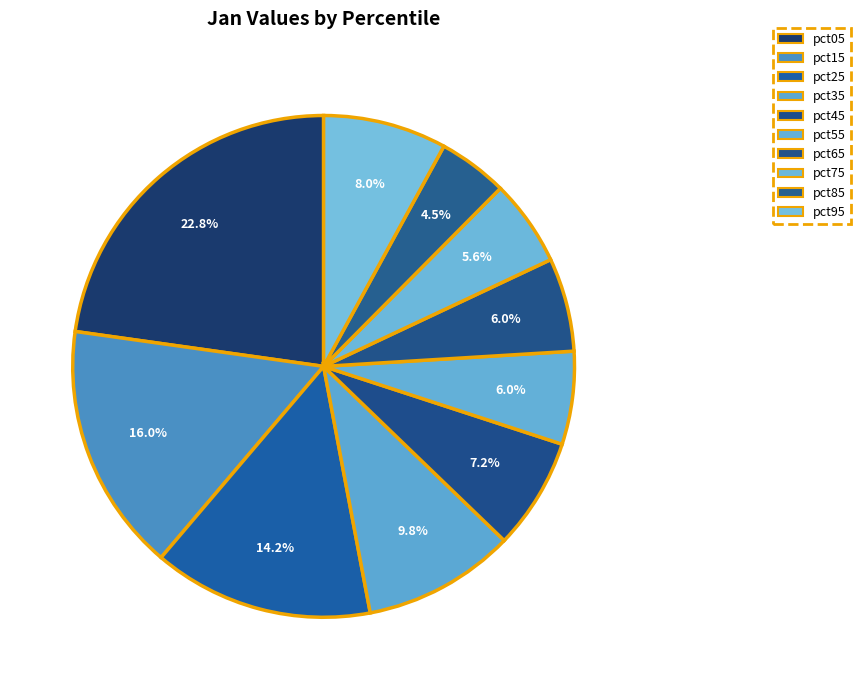

Combined, do pct35 and pct65 account for over 50%?

No